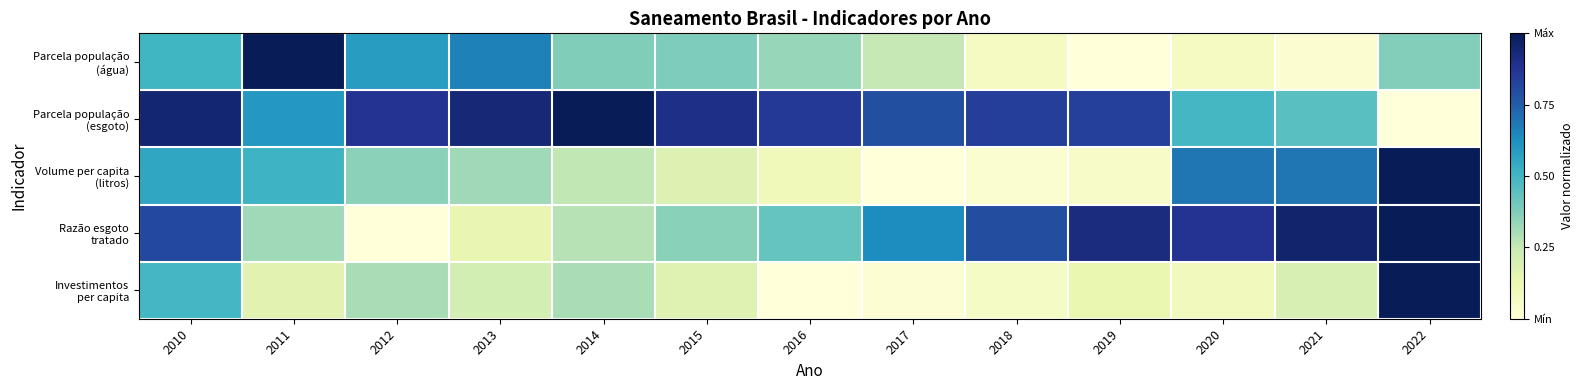

List the series in order of their peak value, lowest first.

Parcela população (água), Parcela população (esgoto), Volume per capita (litros), Razão esgoto tratado, Investimentos per capita